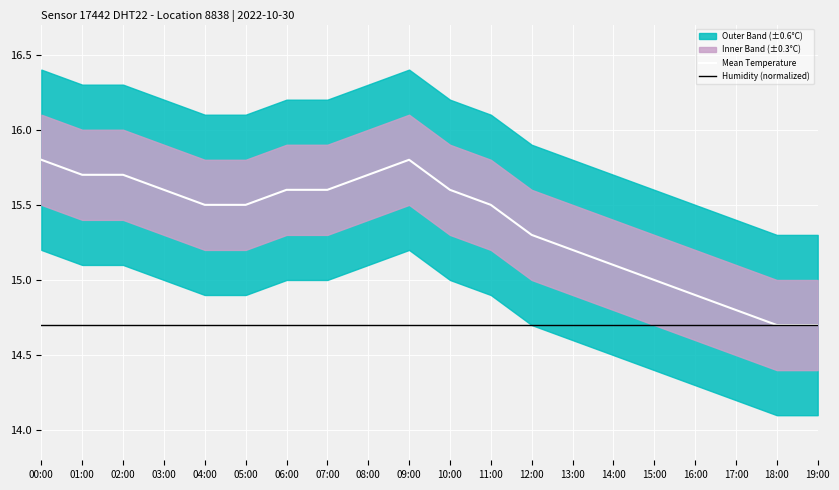

Rank the series by their average value, from lowest to highest.

Humidity (normalized), Mean Temperature